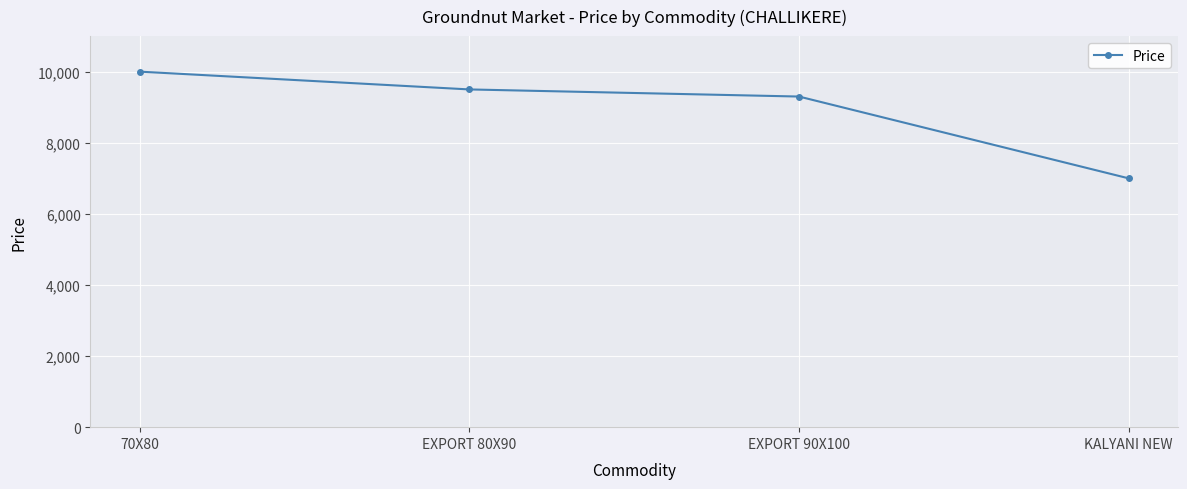

How many values are below 9500?

2